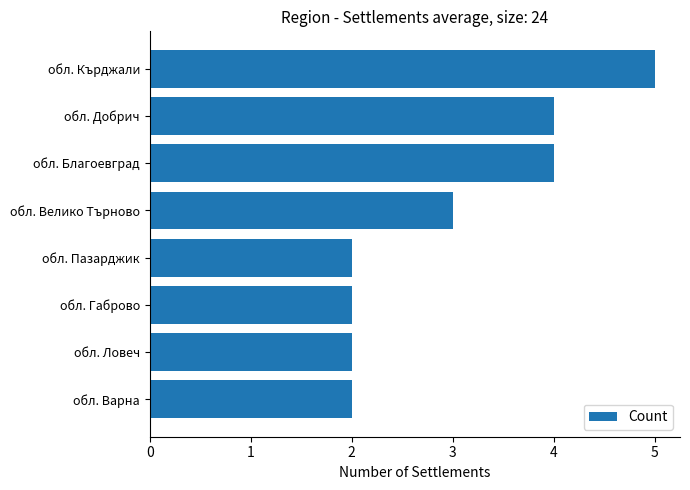

How many bars are there in total?

8